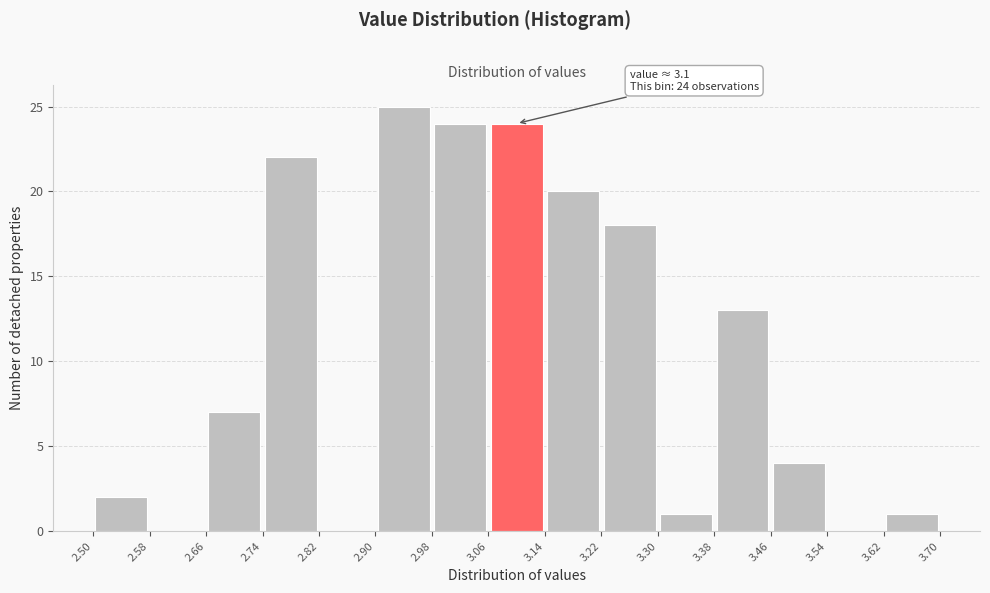

Which range on the x-axis has the tallest bar?

2.90 to 2.98